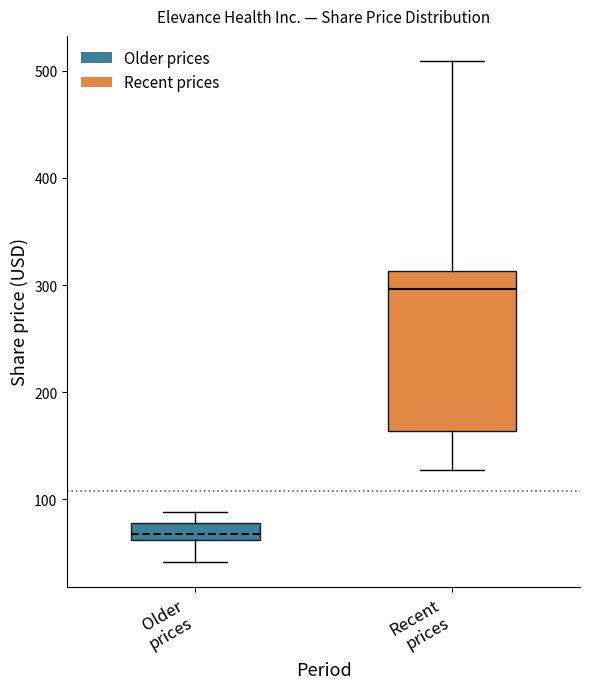

Which box's median line is the lowest?

Older prices